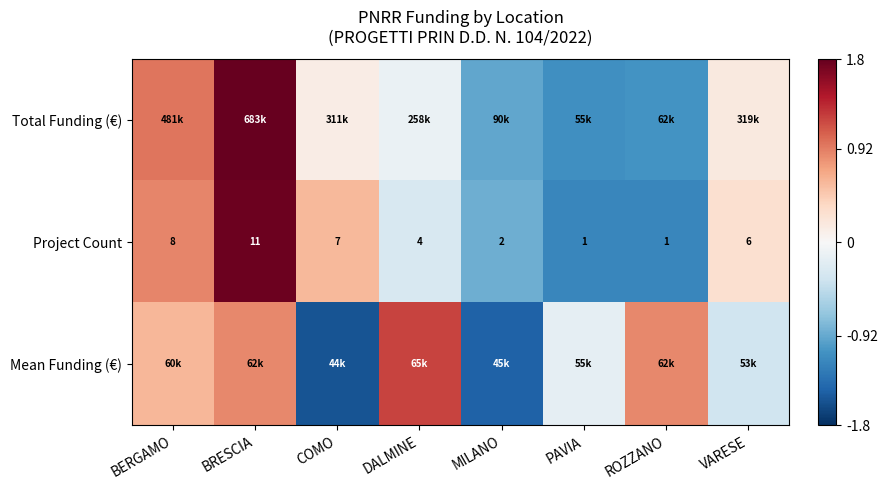

Which category has the highest value in the Project Count series?

BRESCIA